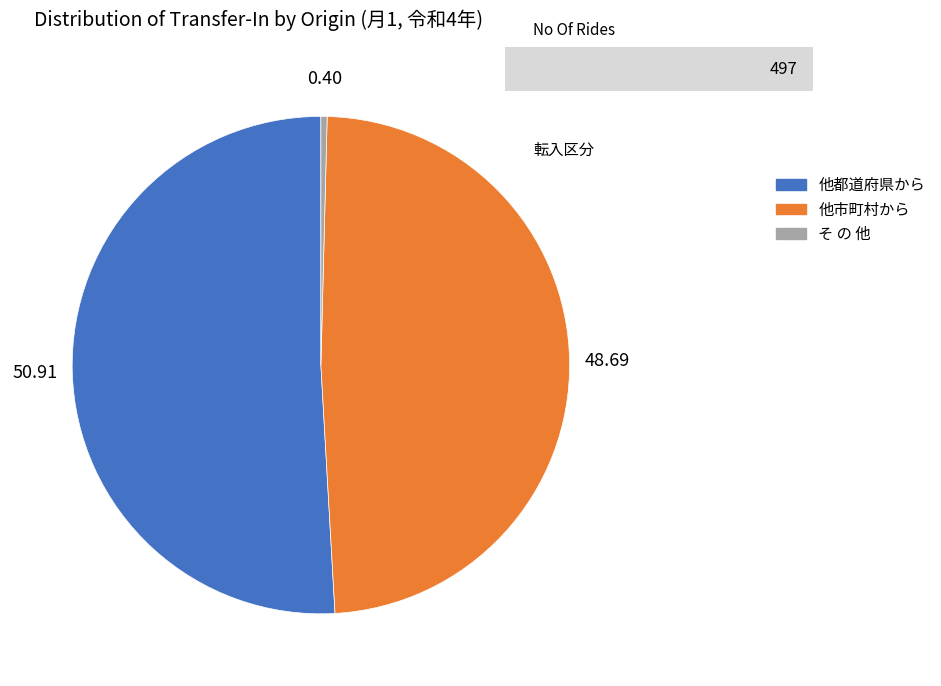

Which category has the smallest portion of the pie?

そ の 他